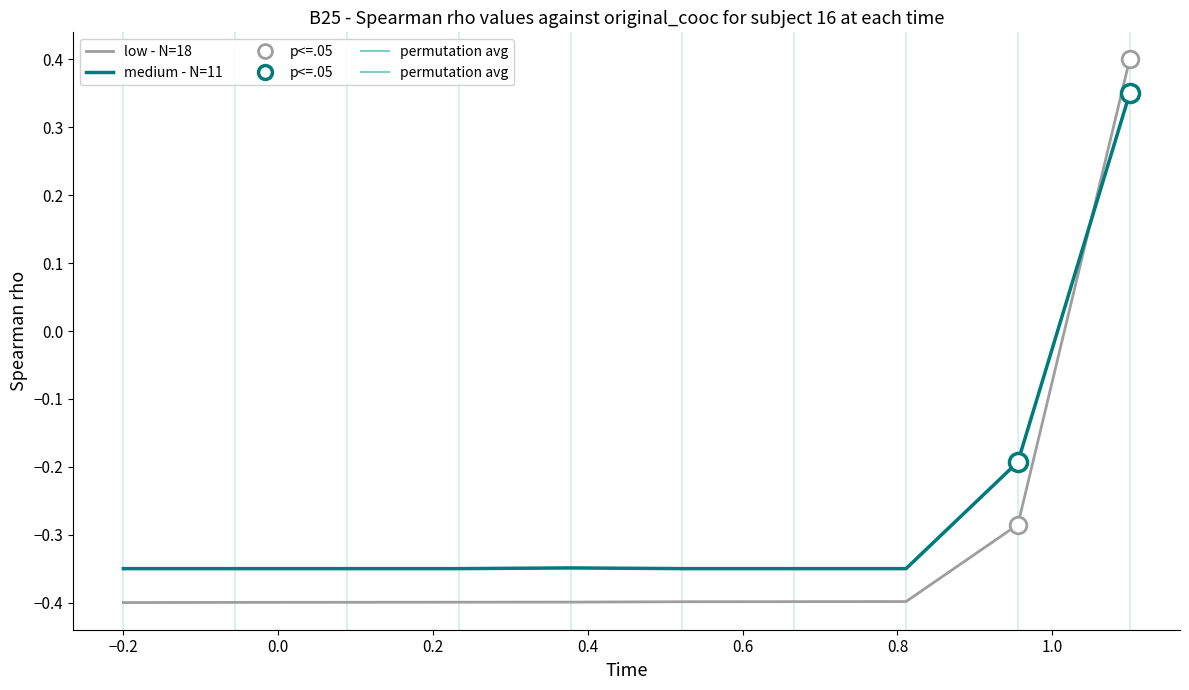

Which series has the largest total across all categories?

medium - N=11